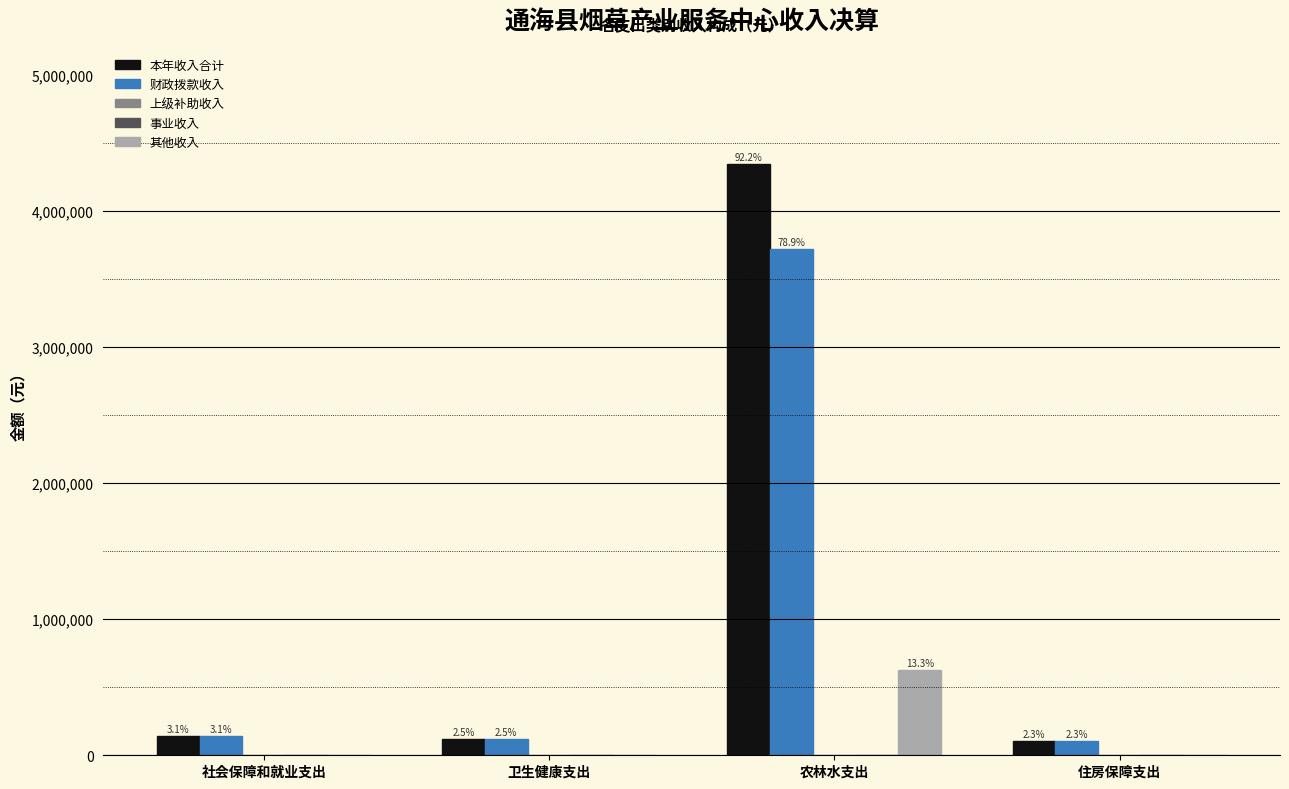

Which label corresponds to the largest value in the chart?

农林水支出